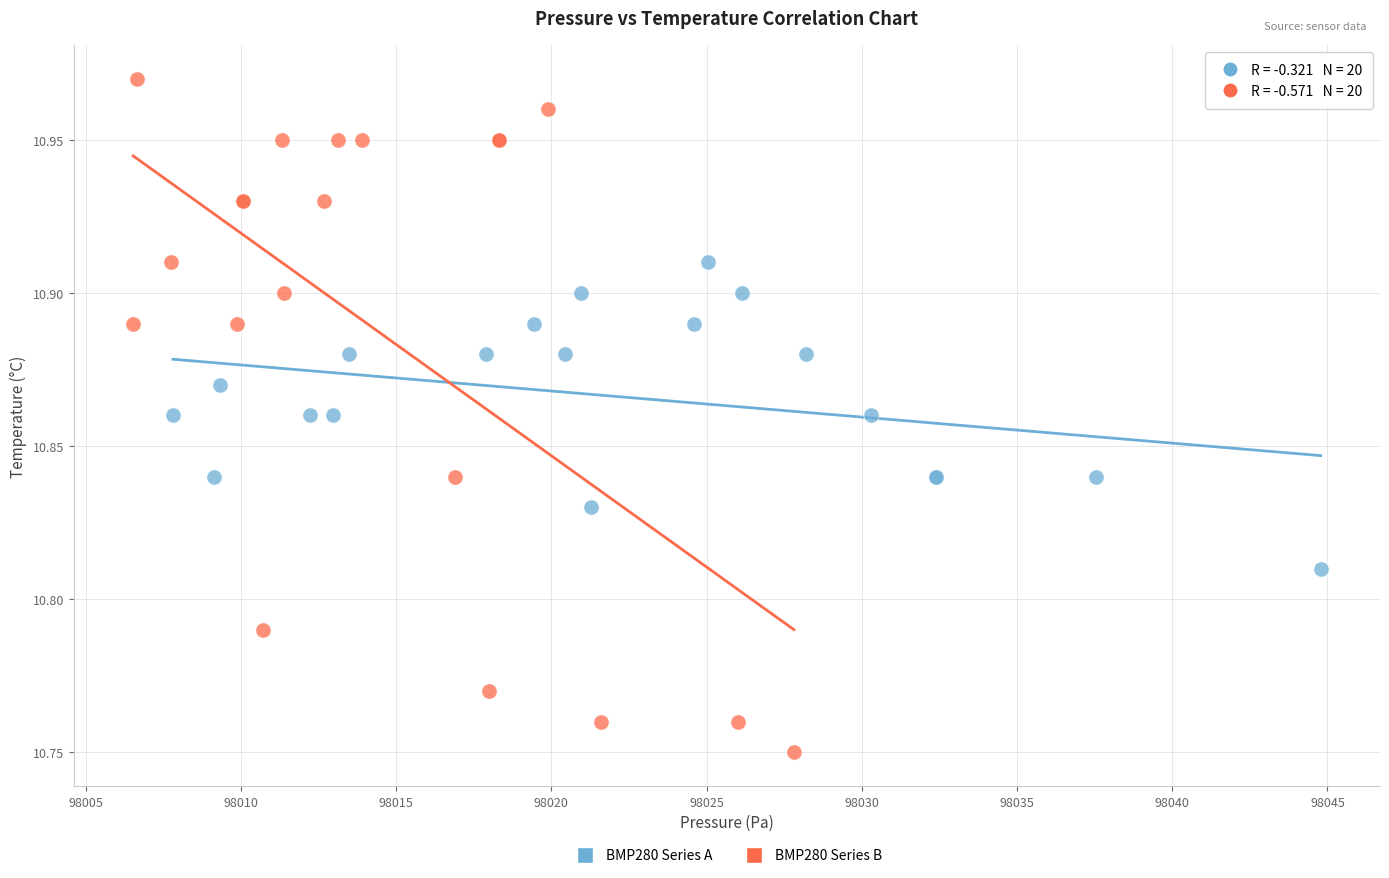

Which series has the largest Y range (max minus min)?

BMP280 Series B